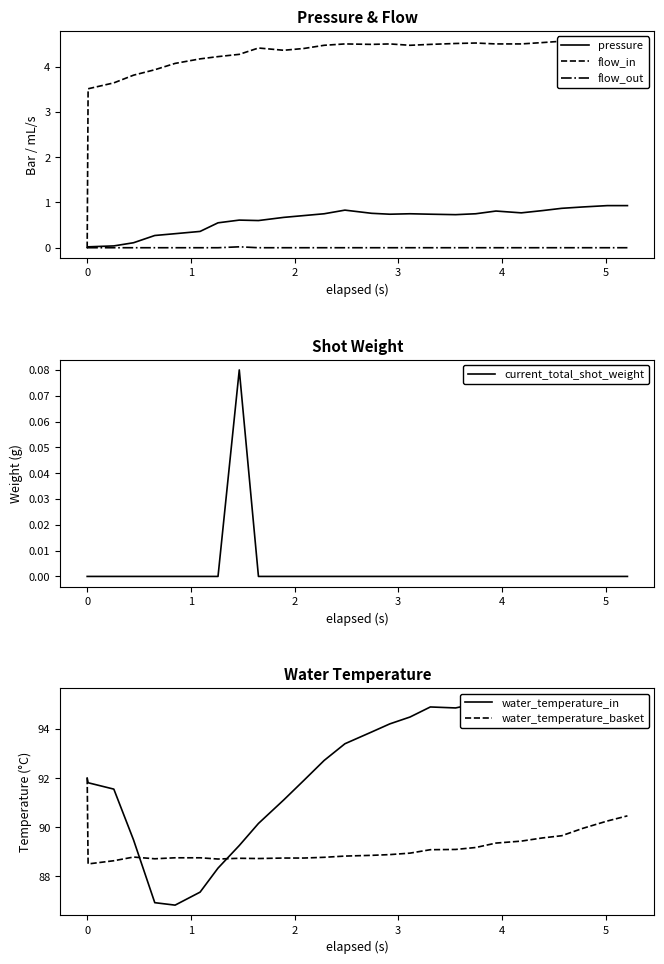

What is the maximum value for pressure?

0.9